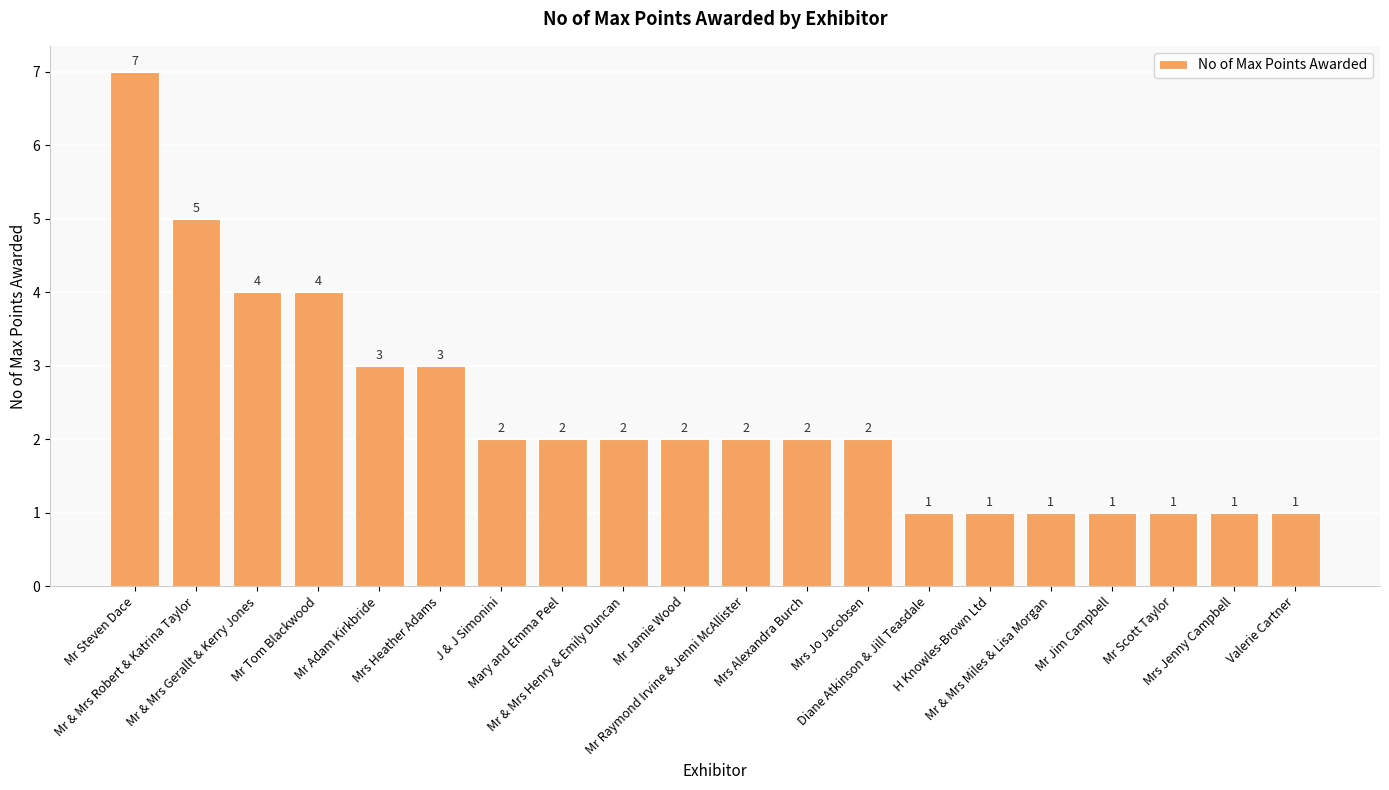

True or false: the data shows 1 at Mr & Mrs Henry & Emily Duncan.

False